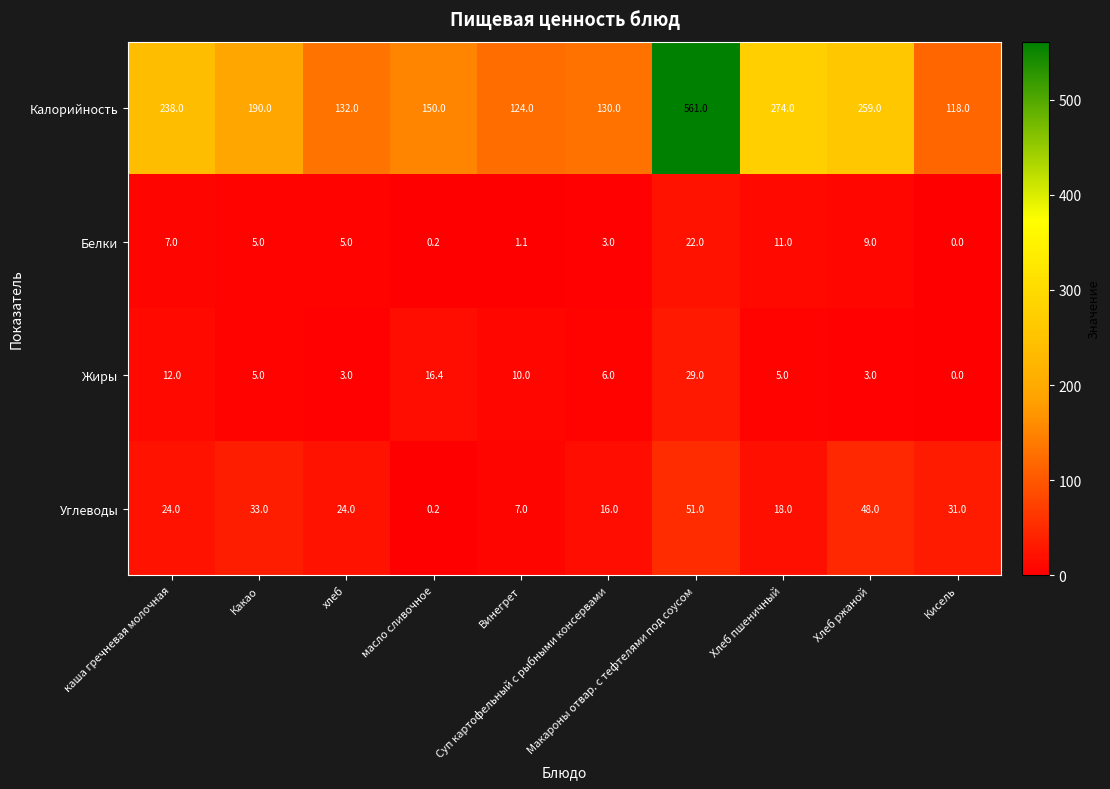

At how many categories does at least one series exceed 207?

4